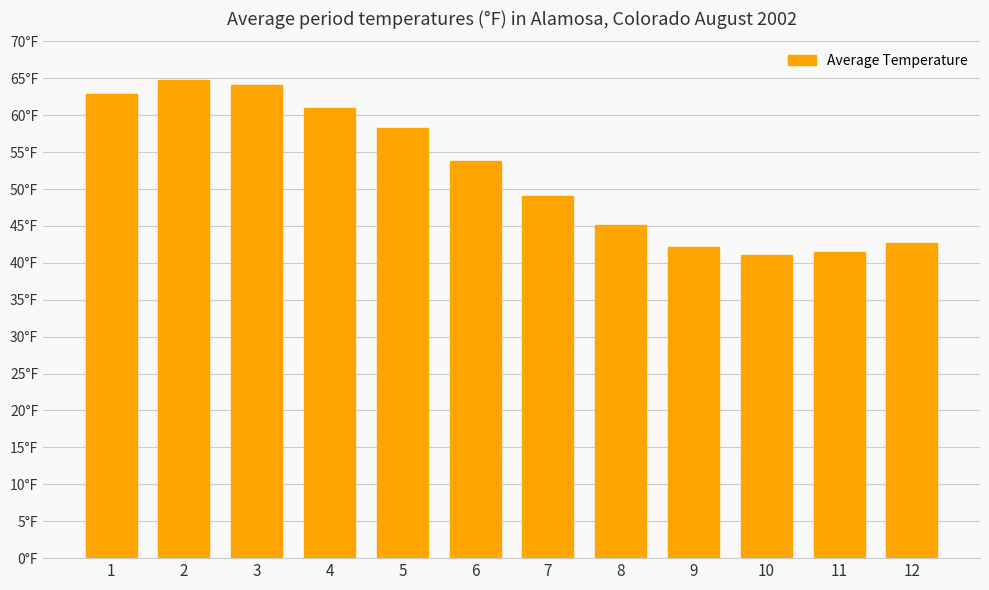

What is the difference between the values at 3 and 4?

3.1